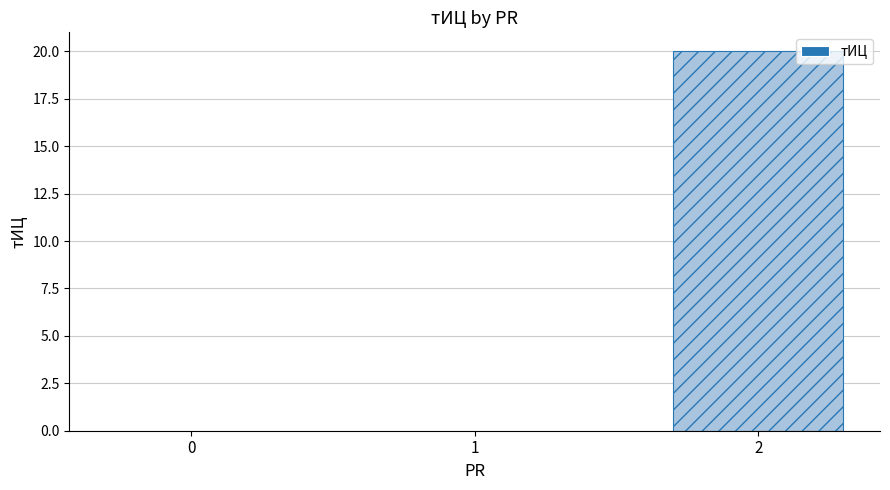

What is the greatest value displayed?

20